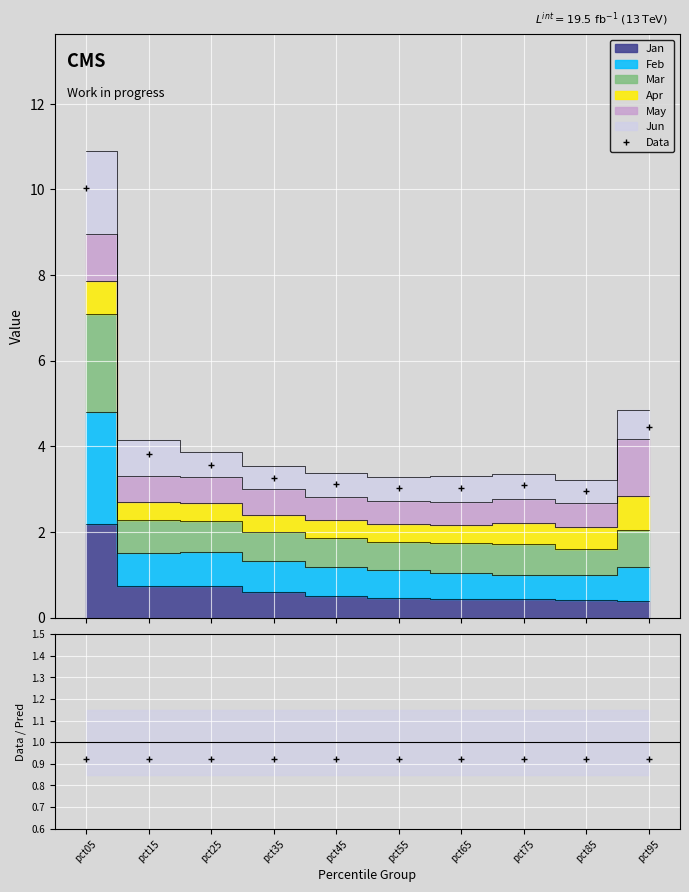

How many points are lower than both their immediate neighbors (excluding endpoints)?

2